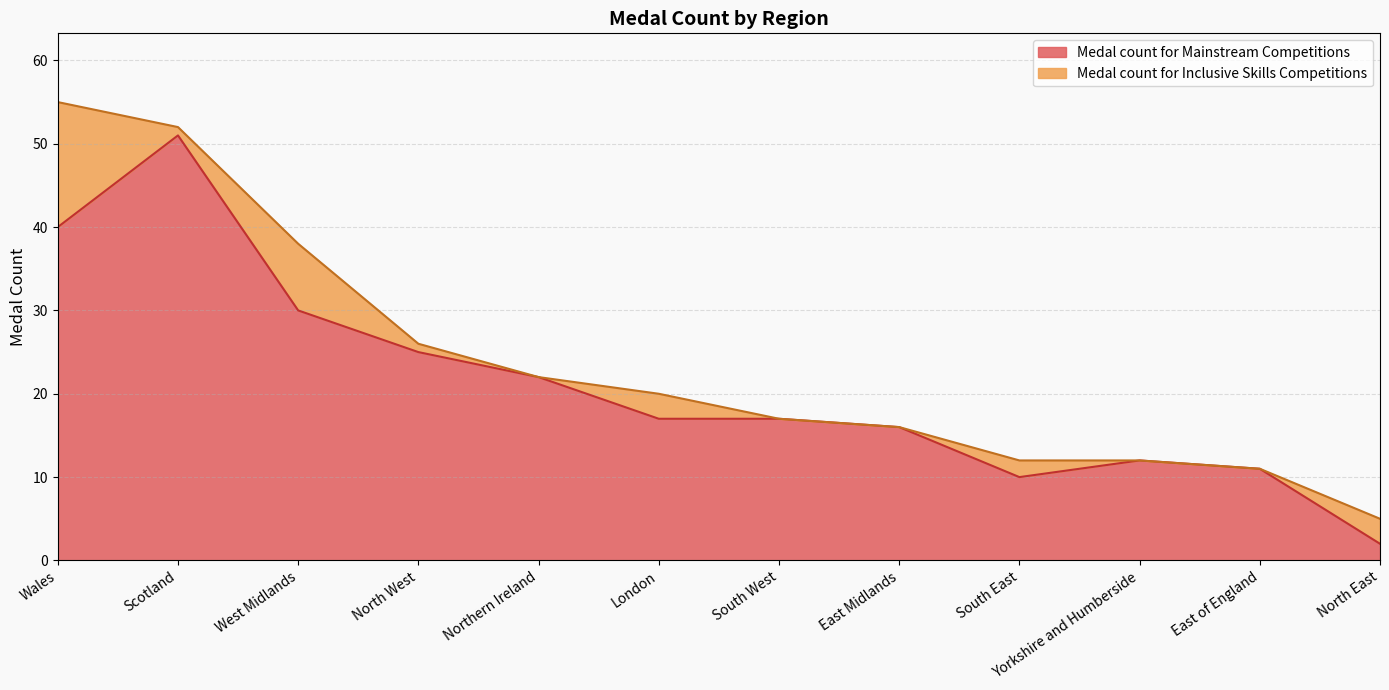

List the labels in order of value, largest first.

Scotland, Wales, West Midlands, North West, Northern Ireland, London, South West, East Midlands, Yorkshire and Humberside, East of England, South East, North East